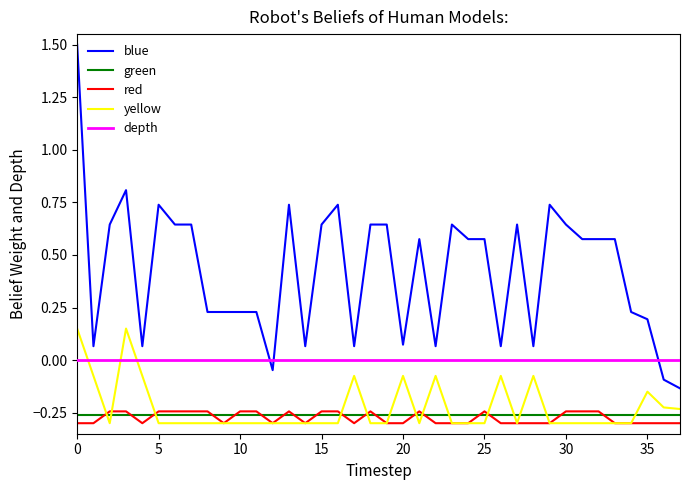

True or false: green and depth cross at least once.

False